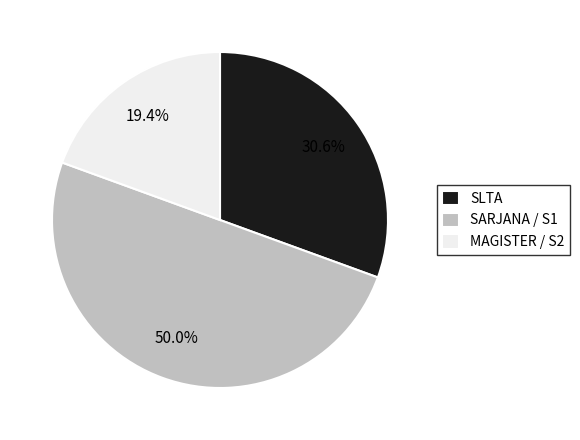

Is it true that SLTA is 31% of the pie?

True